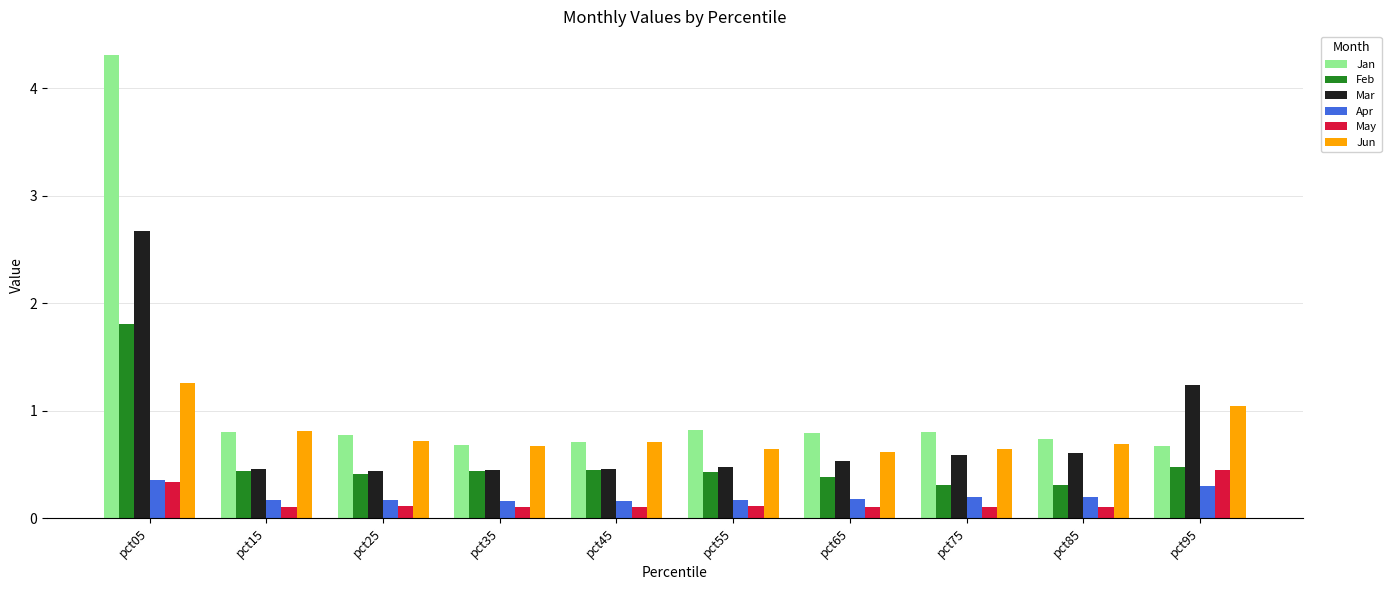

What is the sum of all Jan values?

11.1